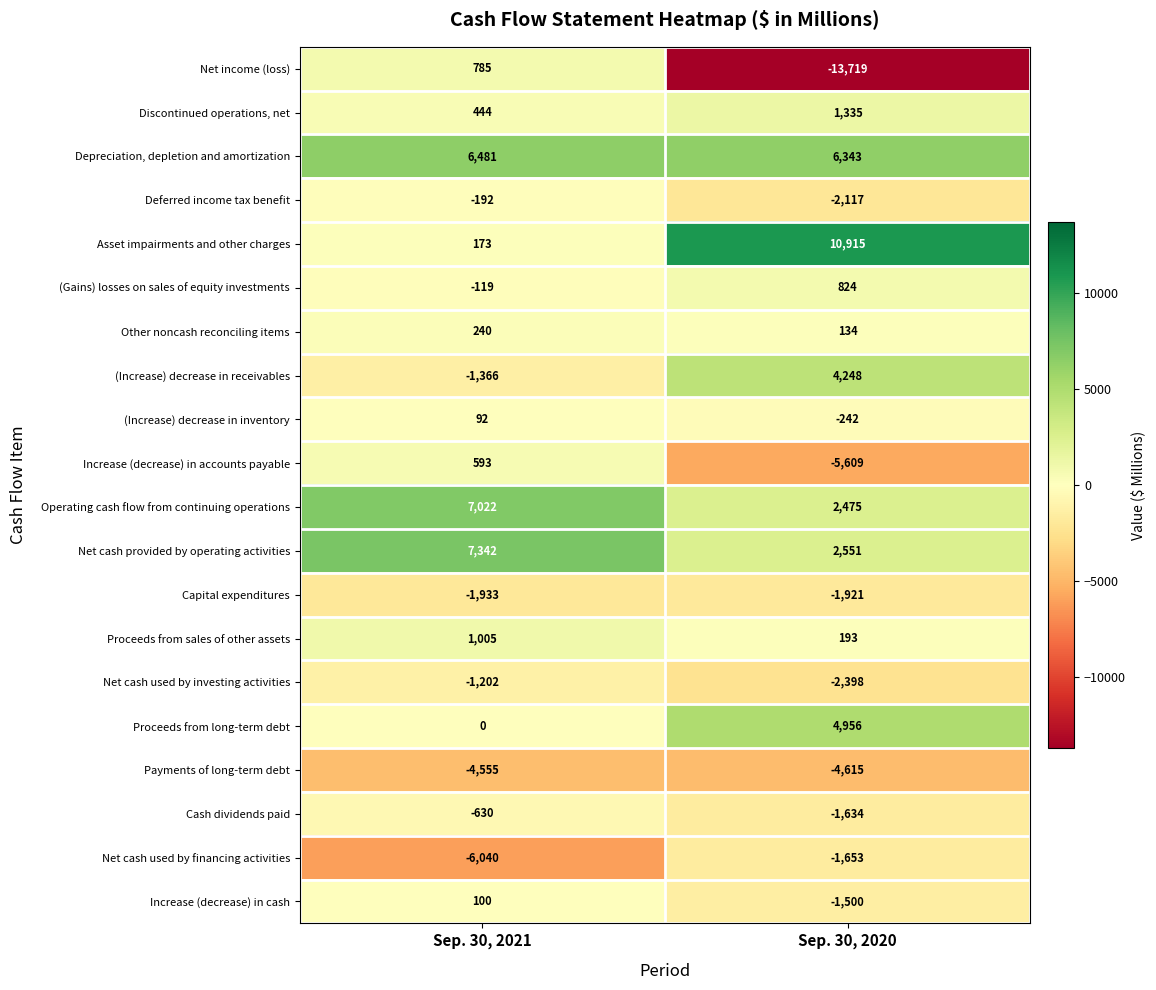

At which label is Deferred income tax benefit closest to -1154?

Sep. 30, 2021